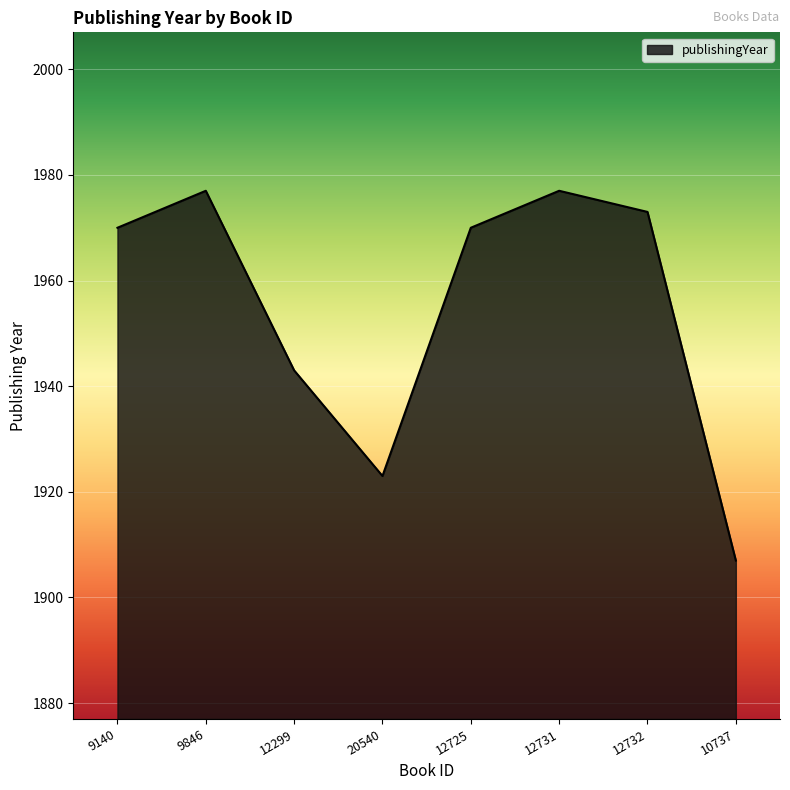

How many lines are shown in the chart?

1